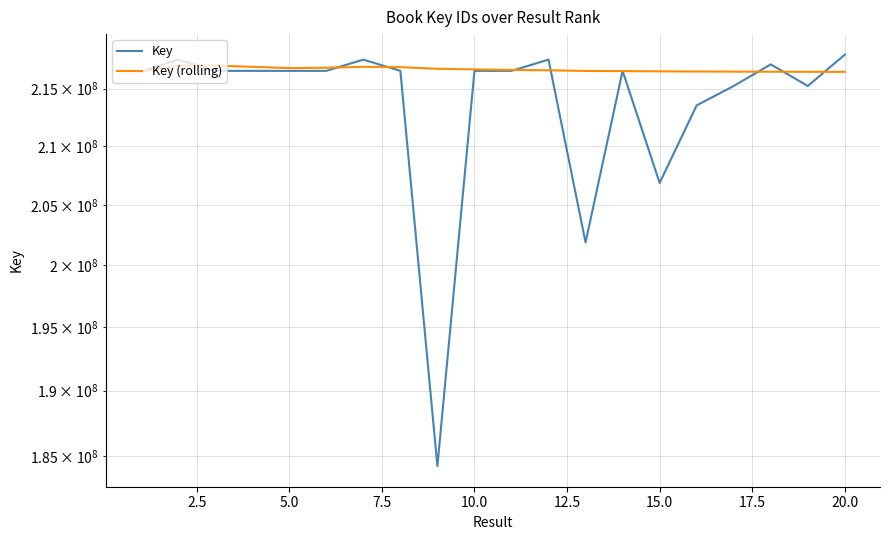

How many intersections are there between Key (rolling) and Key?

10